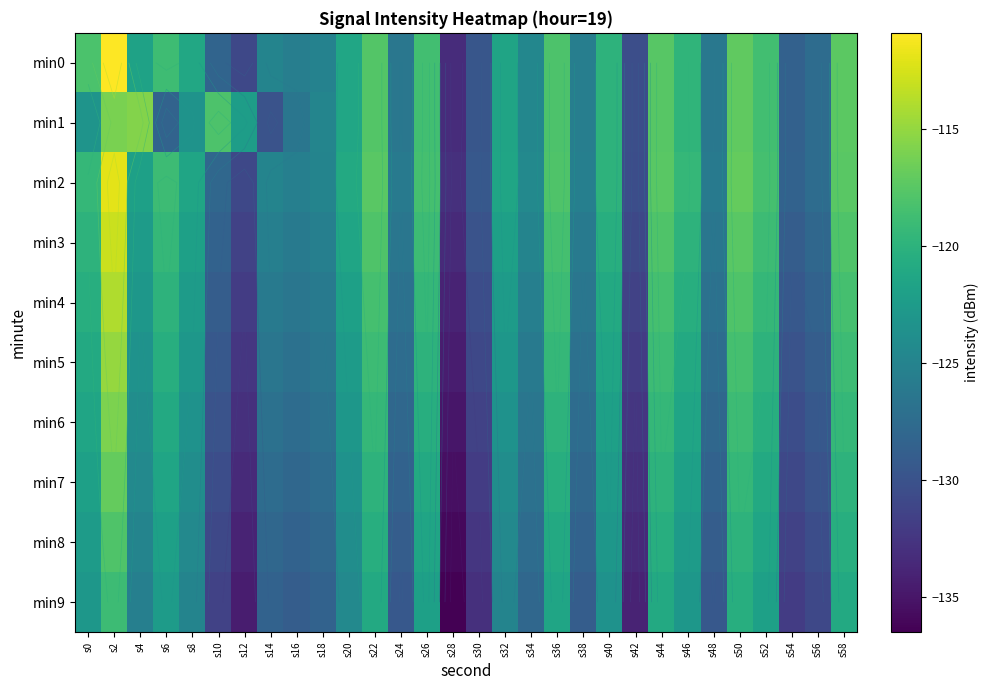

Between s24 and s40, which is larger?

s40